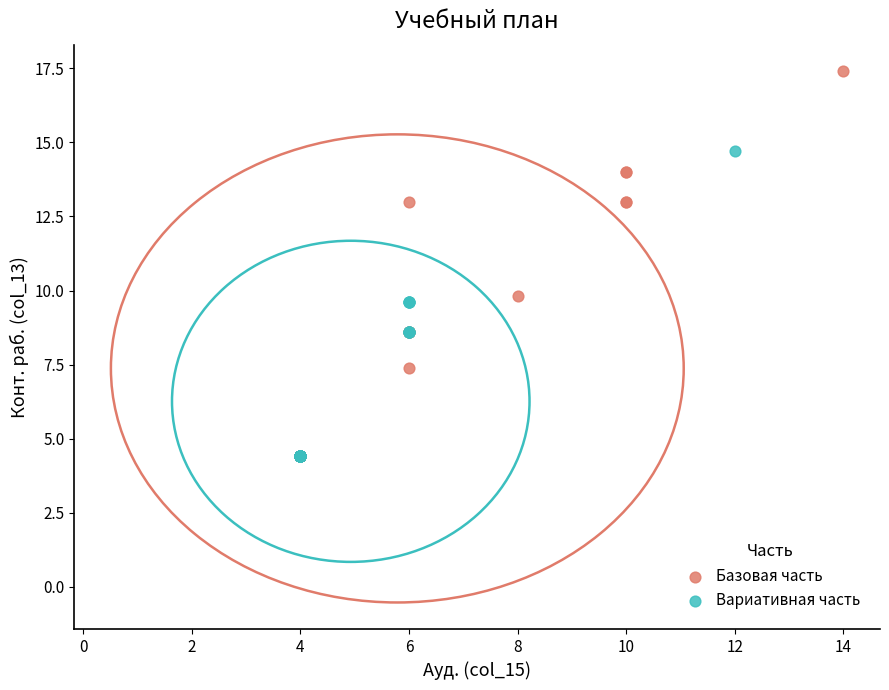

Which series has the widest spread of Y values?

Базовая часть